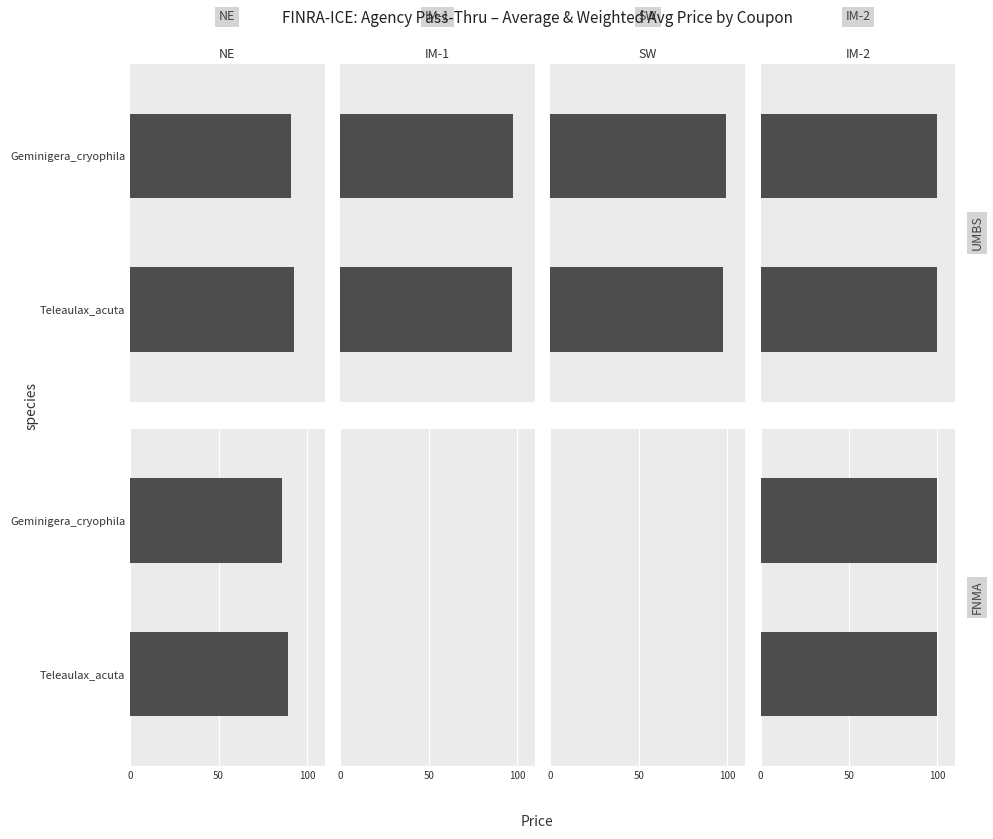

What is the average value?

99.8